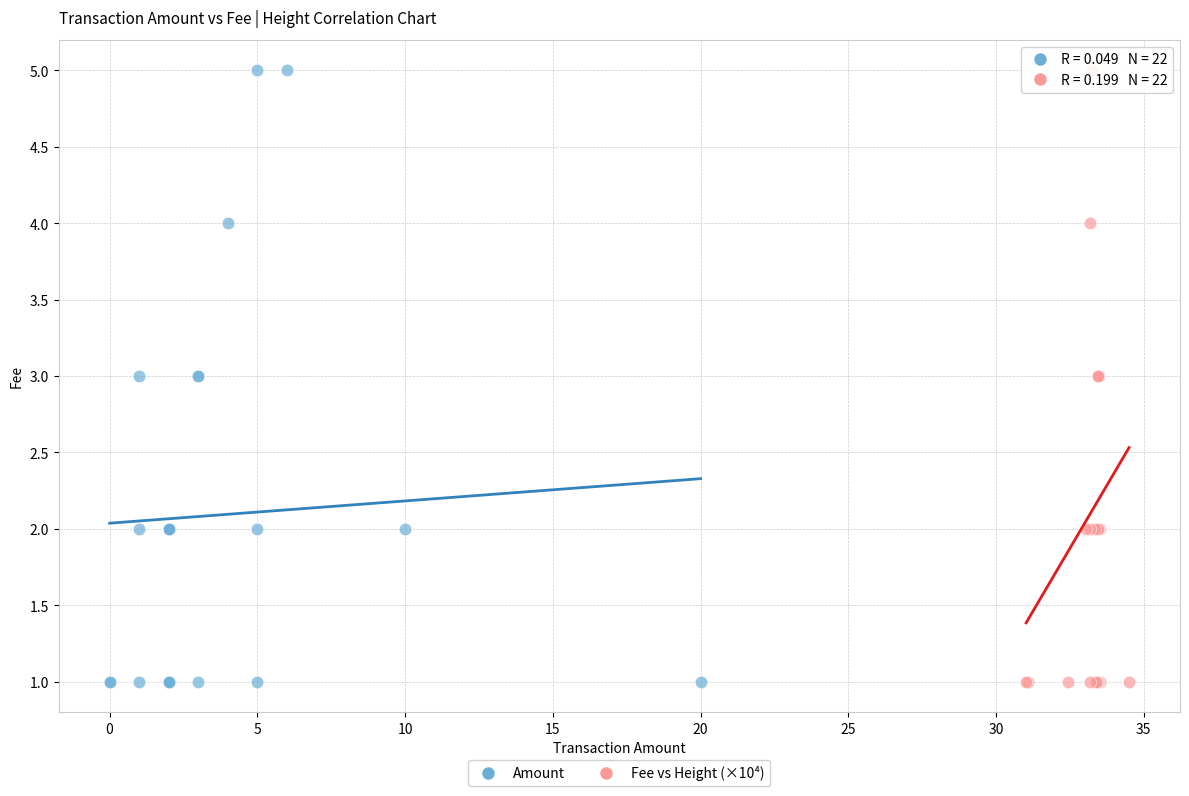

What are all the series names shown in the legend?

Amount, Fee vs Height (×10⁴)